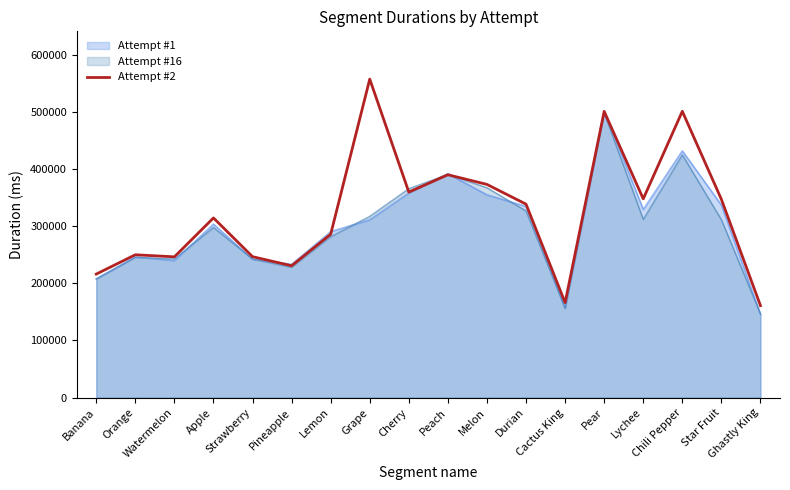

The chart shows a value of 216106 at Banana. True or false?

True